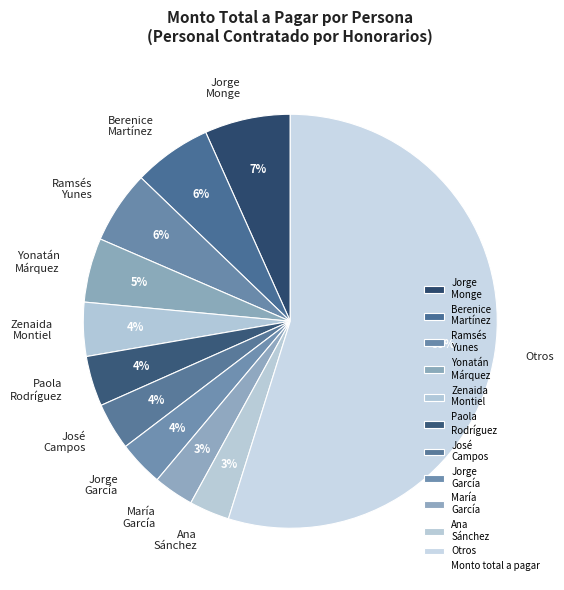

Which category has the biggest portion of the pie?

Otros